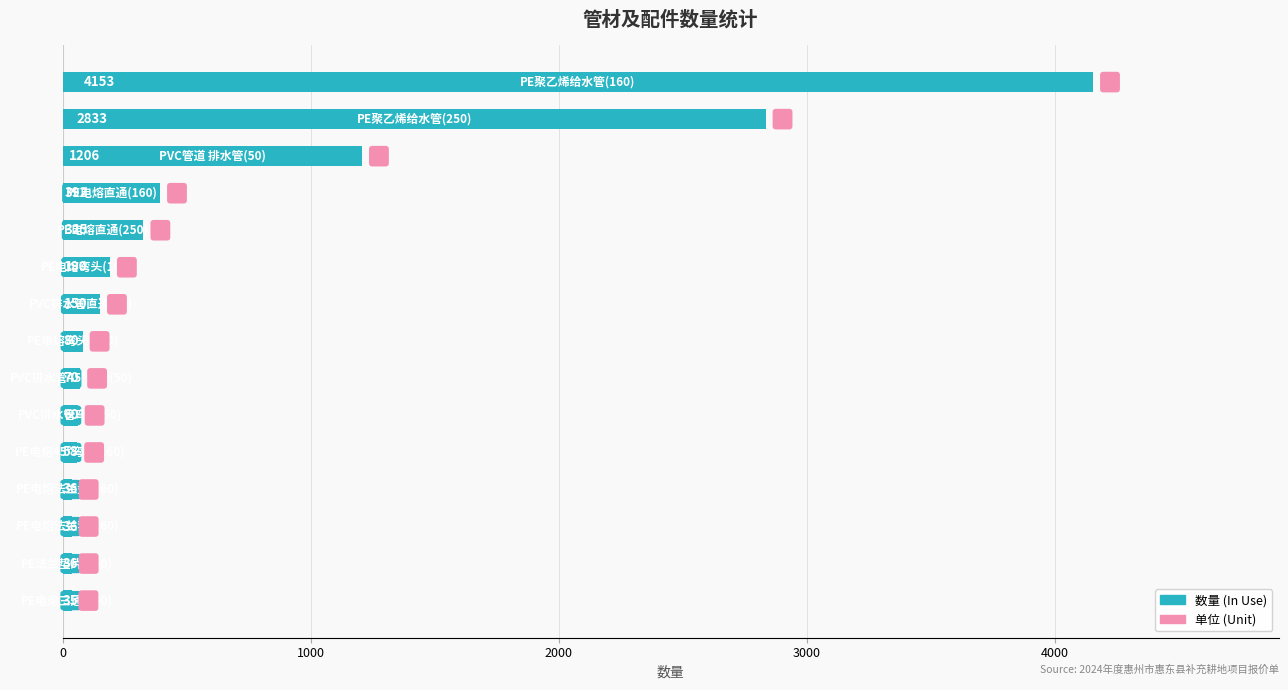

What is the smallest value displayed?

35